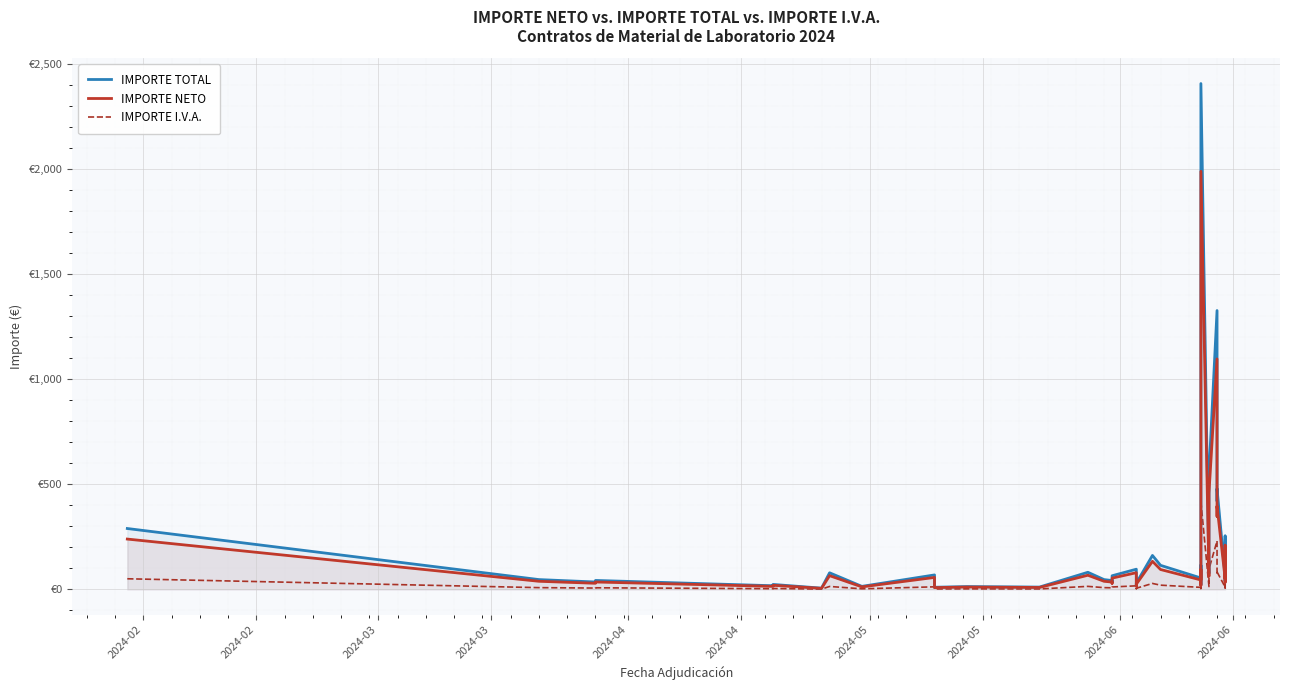

Where is the first local maximum for IMPORTE TOTAL?

2024-03